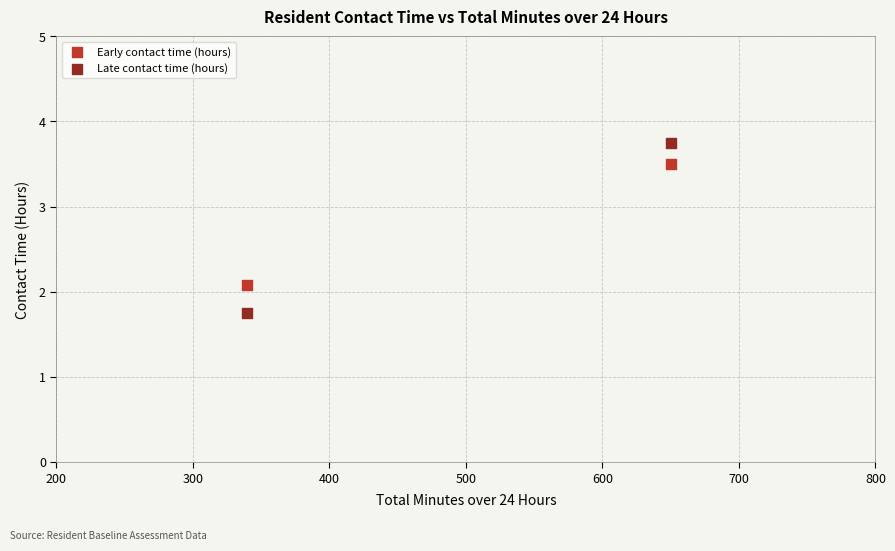

Across all series, what Y value is closest to 2?

2.1